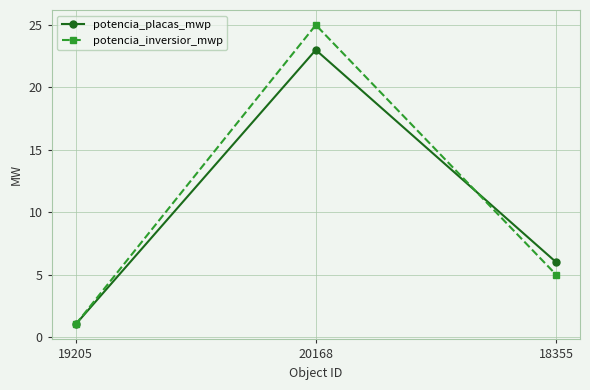

Rank the categories by potencia_placas_mwp value from lowest to highest.

19205, 18355, 20168